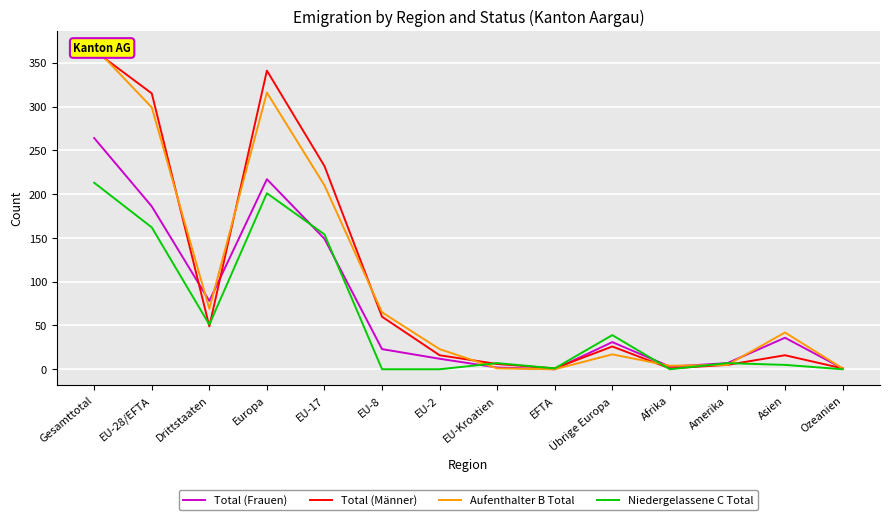

How many interior local peaks does the Aufenthalter B Total series have?

3